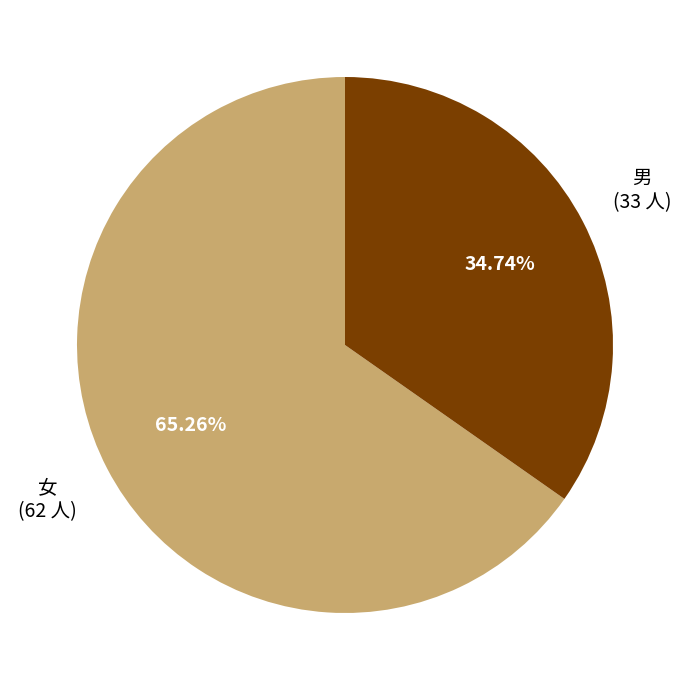

How many segments does this pie chart have?

2